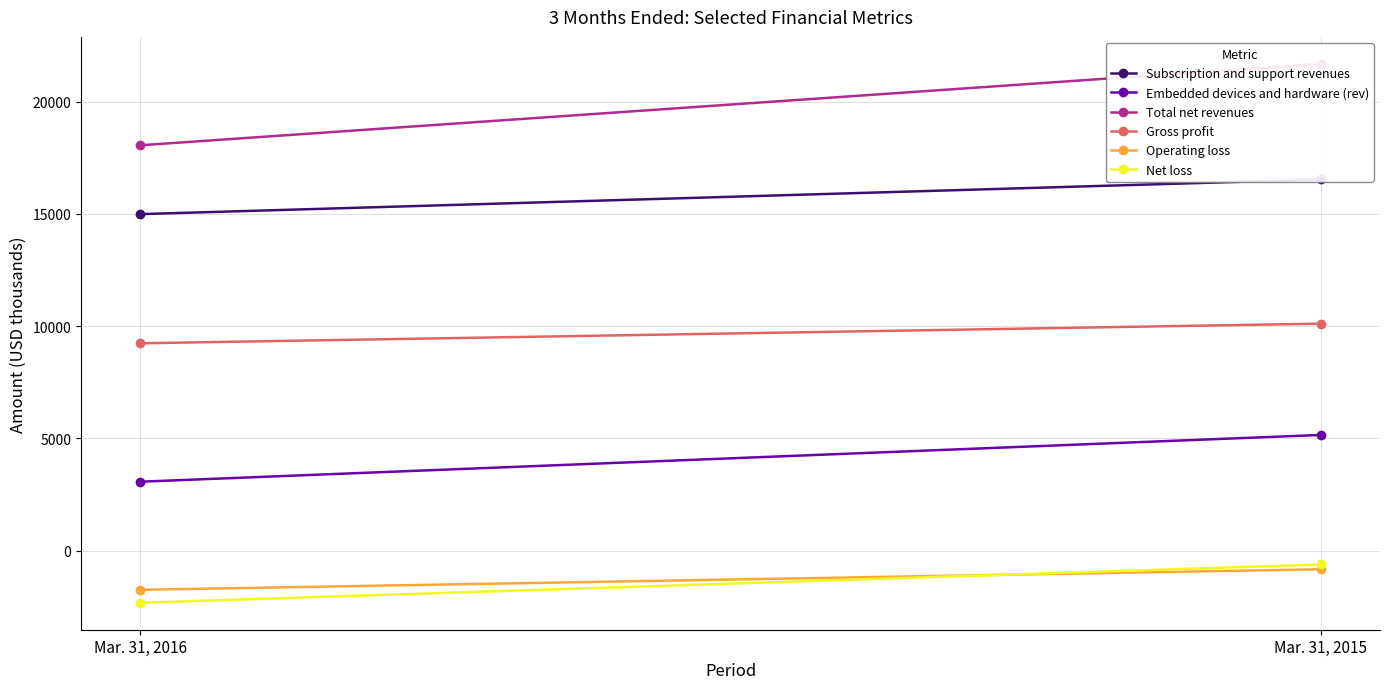

At which category does the chart reach its minimum across all series?

Mar. 31, 2016